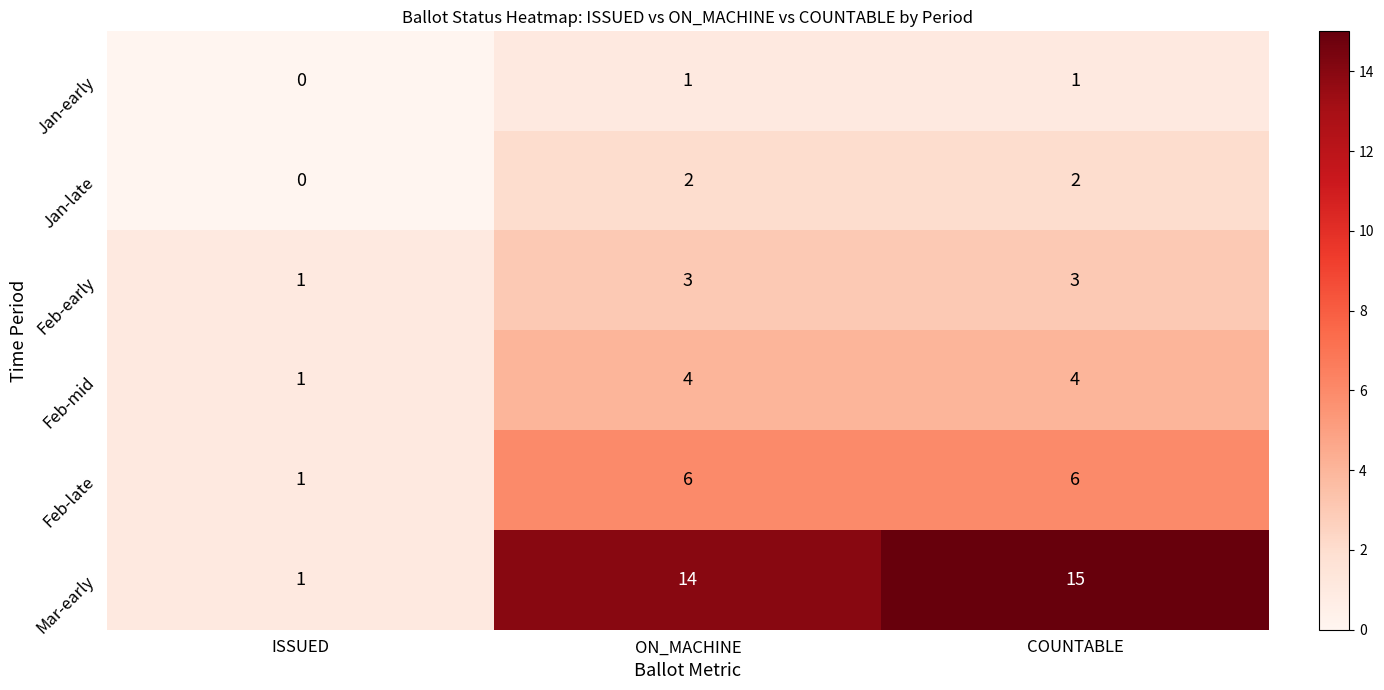

Reading right to left, list all the values displayed in this chart.

Jan-early: 1	1	0
Jan-late: 2	2	0
Feb-early: 3	3	1
Feb-mid: 4	4	1
Feb-late: 6	6	1
Mar-early: 15	14	1